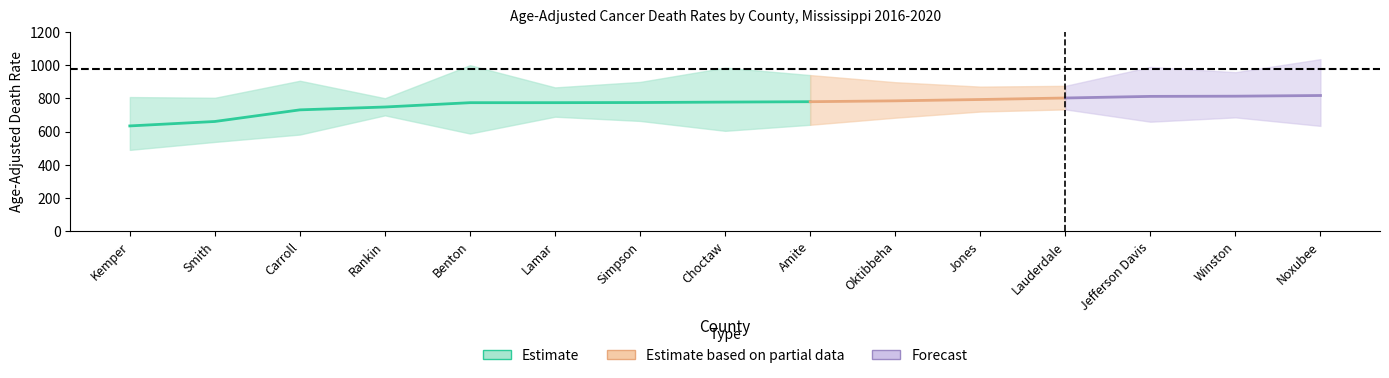

True or false: Rate and Lower CI cross at least once.

False